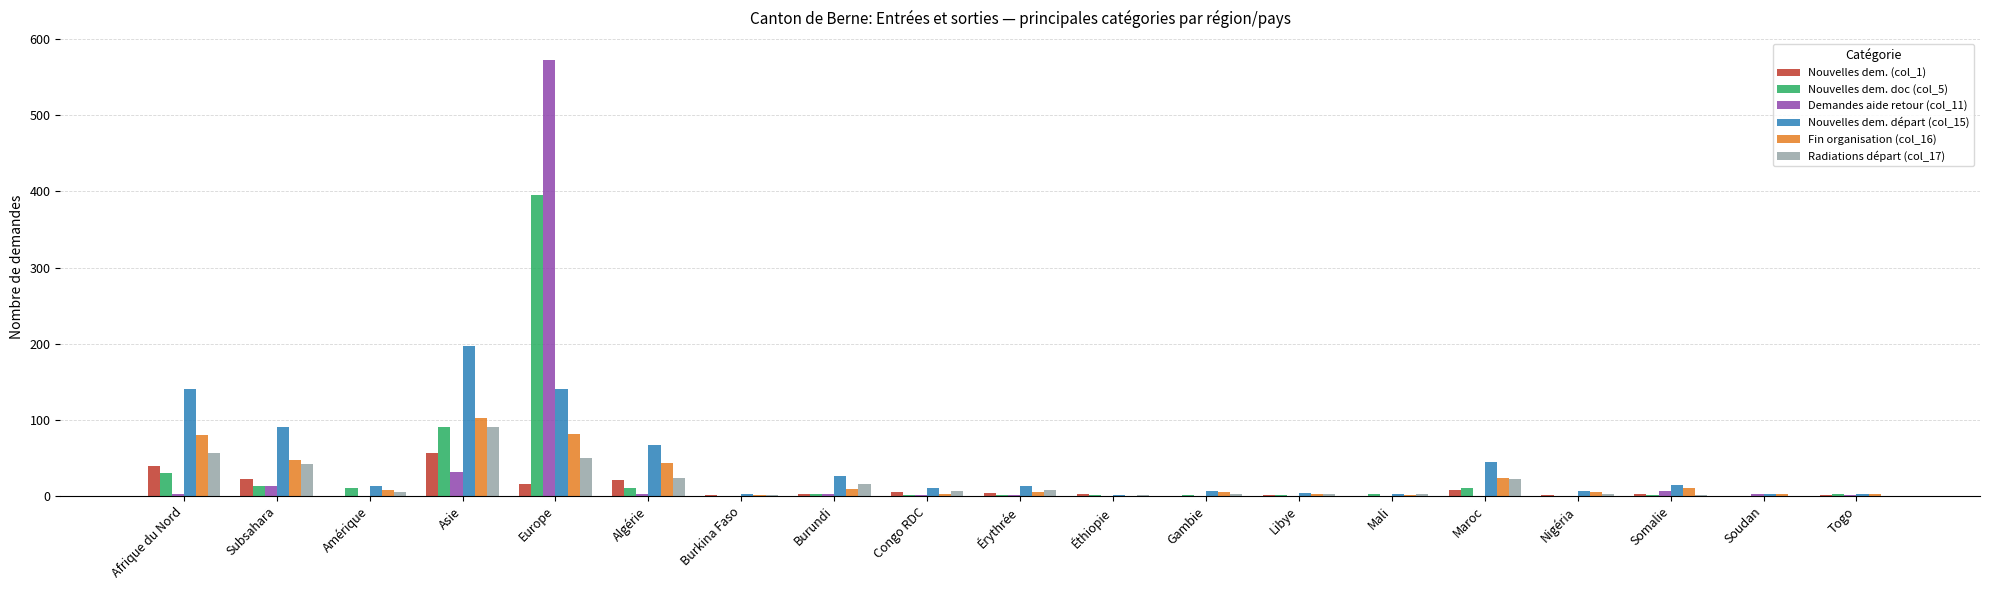

True or false: Fin organisation (col_16) has a value of -34 at Éthiopie.

False